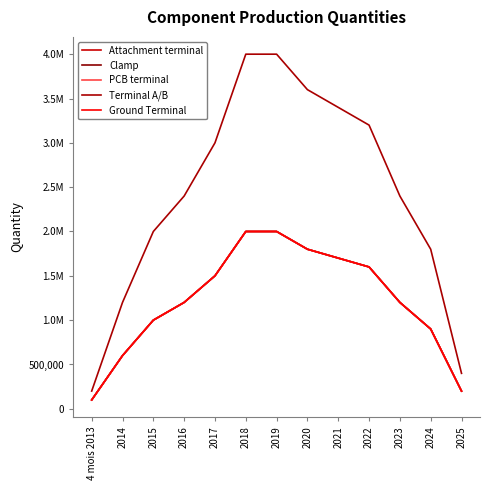

Which series has the widest spread of values?

Terminal A/B